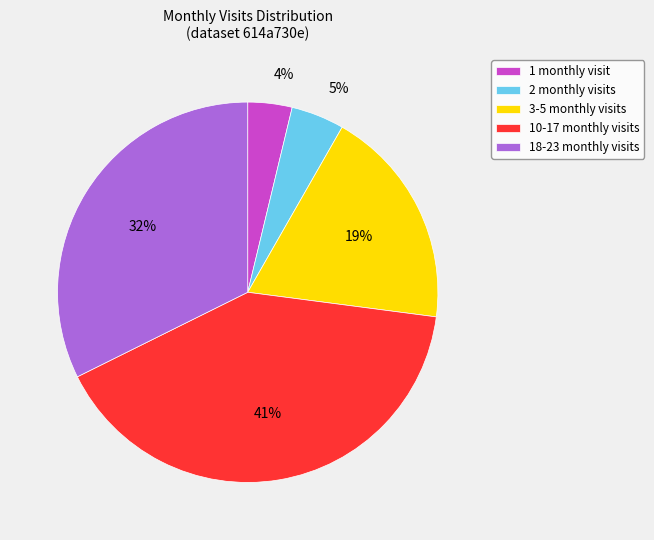

Rank the categories by value from lowest to highest.

1 monthly visit, 2 monthly visits, 3-5 monthly visits, 18-23 monthly visits, 10-17 monthly visits